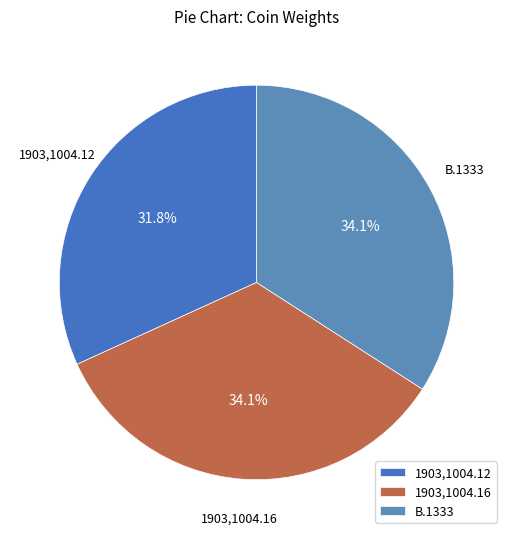

Is it true that 1903,1004.12 is 32% of the pie?

True